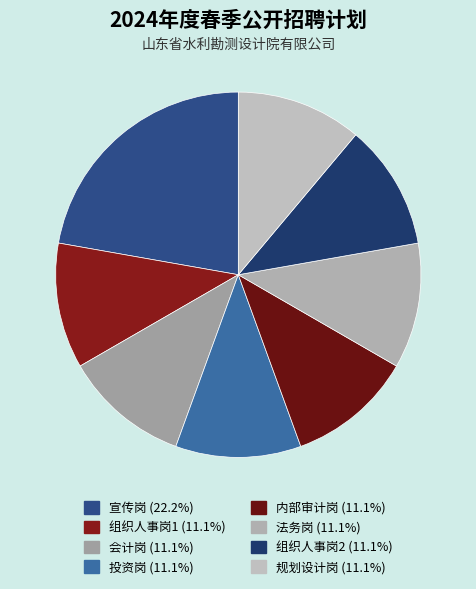

Approximately how many times larger is the value at 规划设计岗 compared to 内部审计岗?

1.0